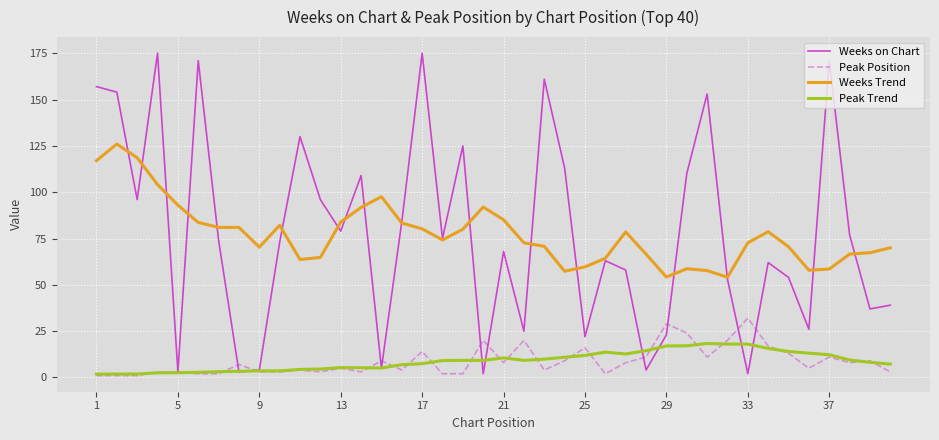

True or false: Peak Trend and Weeks Trend cross at least once.

False